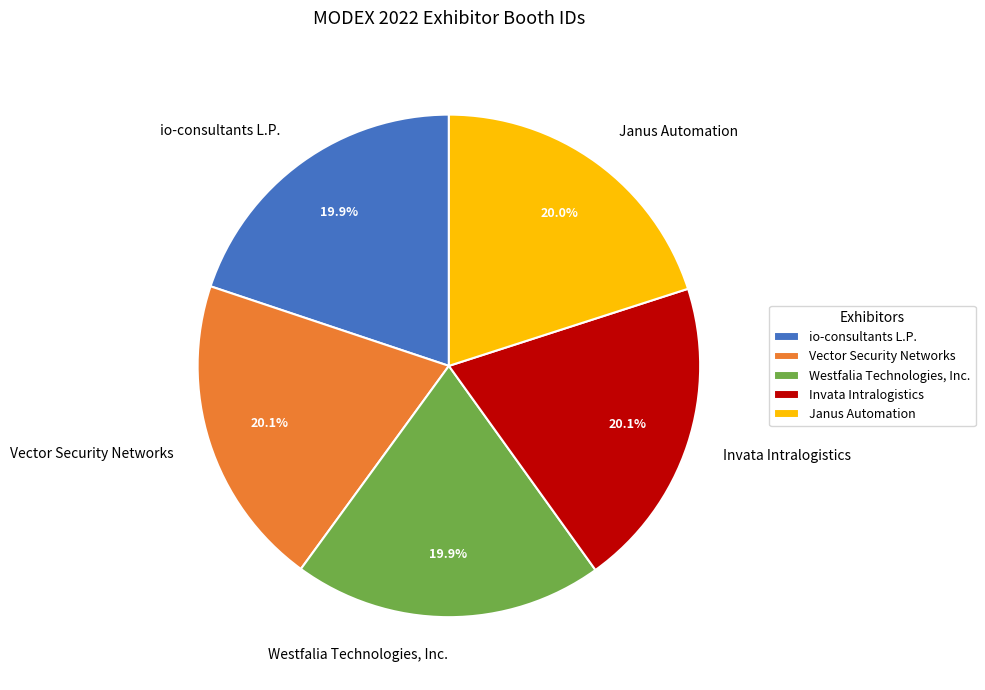

The io-consultants L.P. slice represents 5% of the pie. True or false?

False